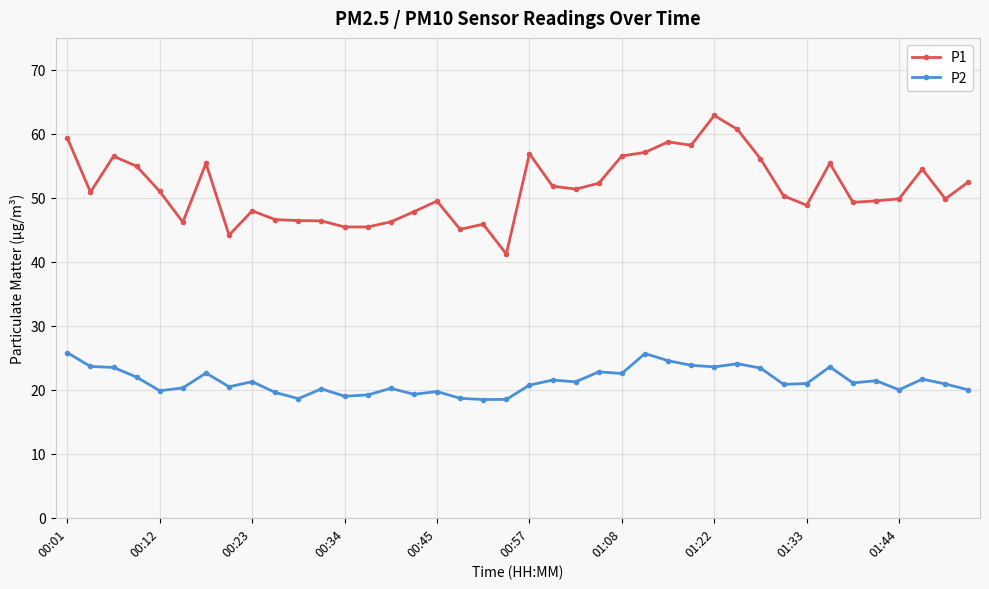

How many distinct data groups are displayed?

2